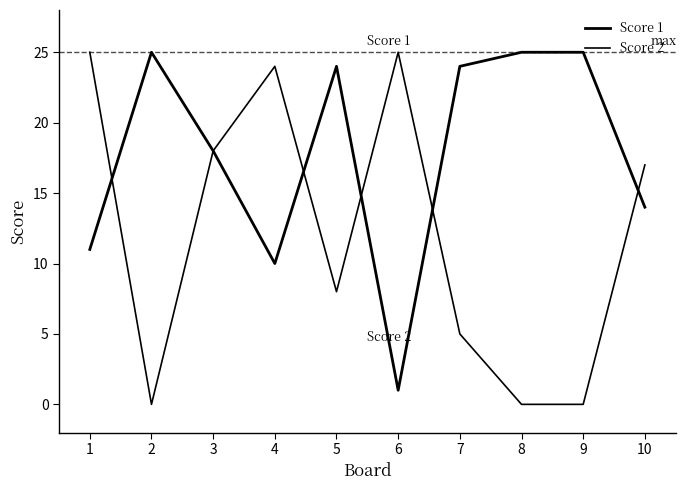

Which series changed the most between 2 and 7?

Score 2